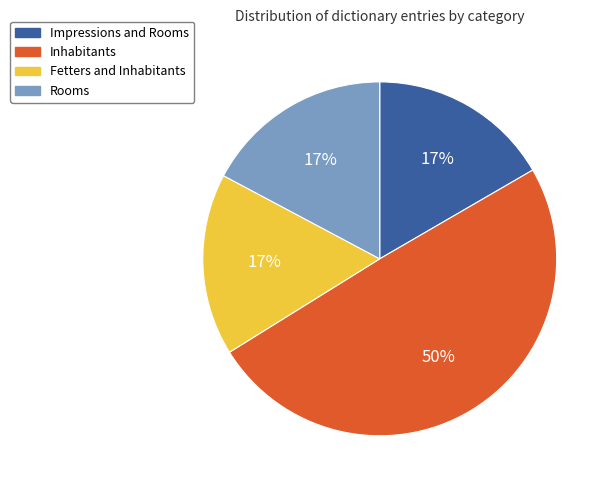

What is the largest slice in the pie chart?

Inhabitants